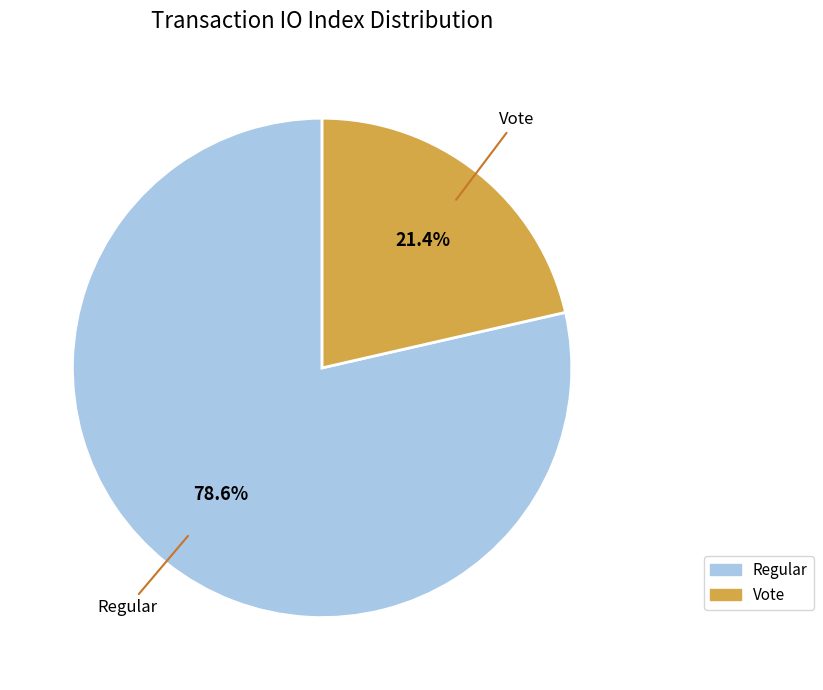

Is there any slice that represents more than half of the pie?

Yes